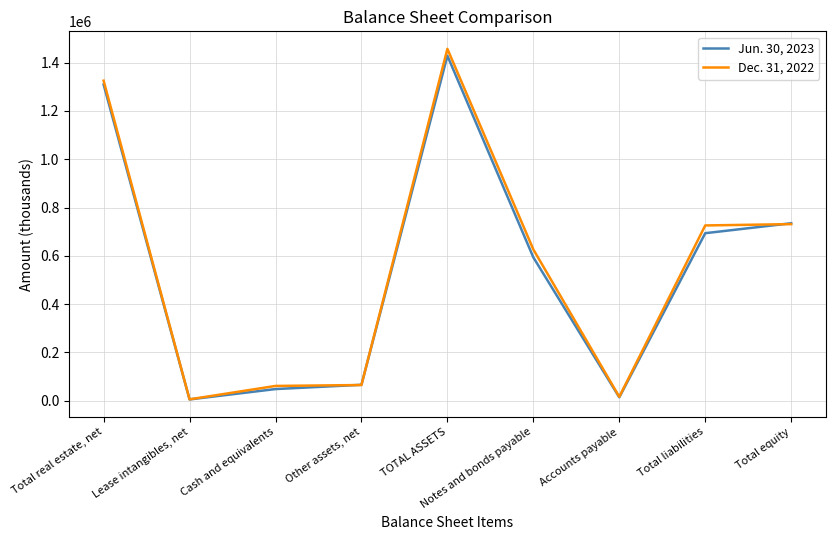

In Dec. 31, 2022, how many points are higher than both neighbors (excluding endpoints)?

1